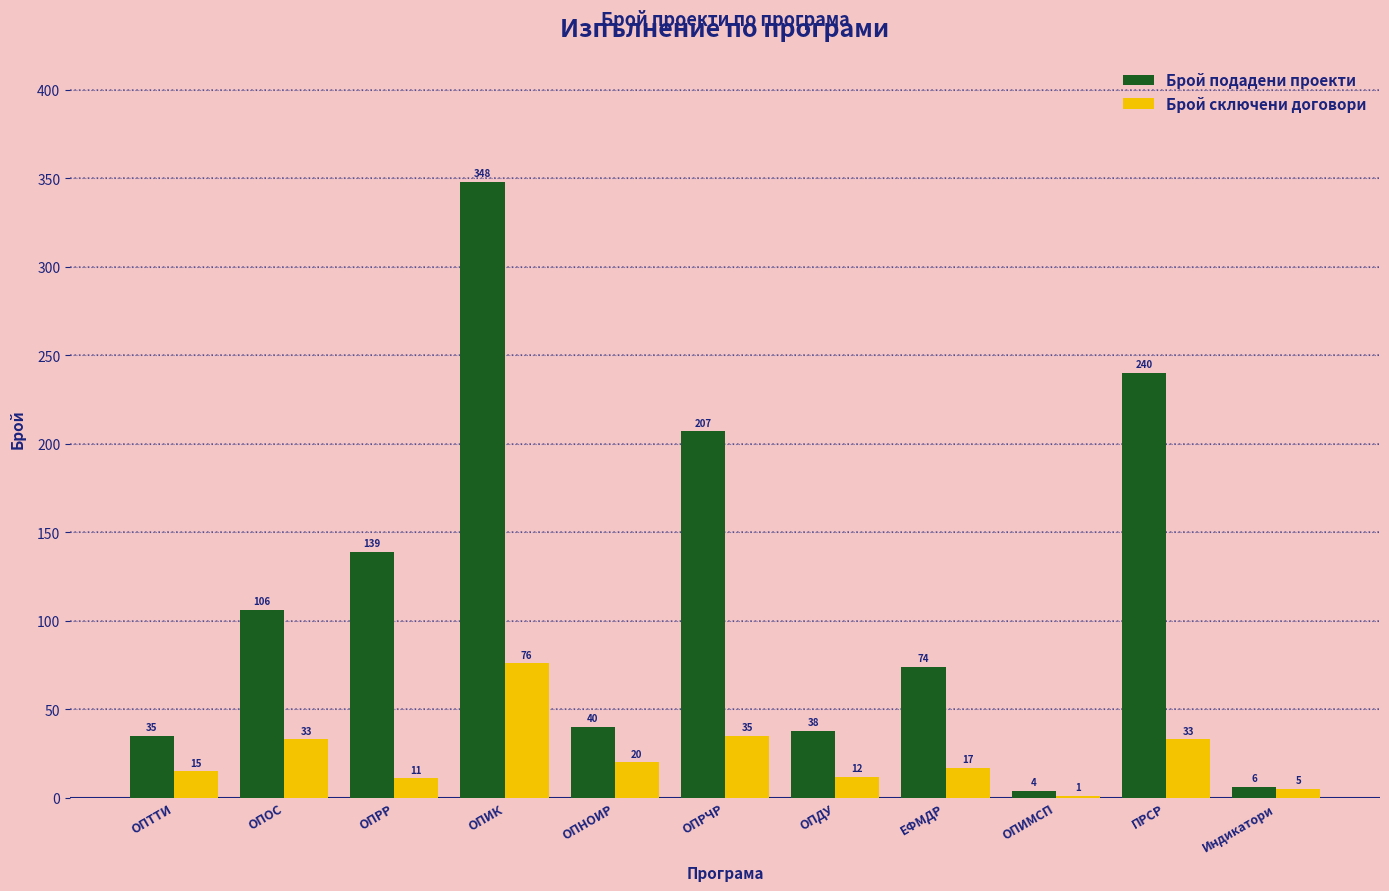

How many categories are shown in the chart?

11